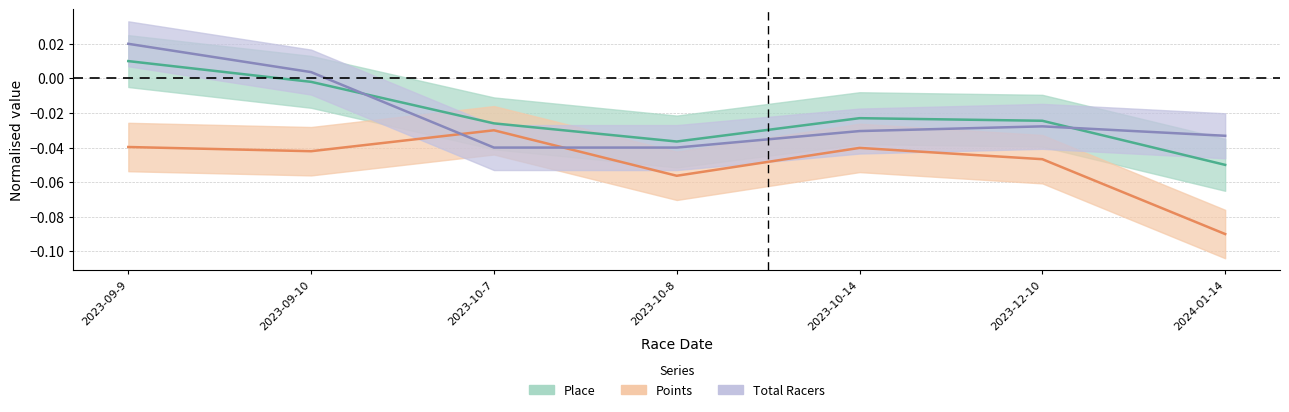

Between 2023-10-8 and 2024-01-14, which series saw the biggest shift?

Points